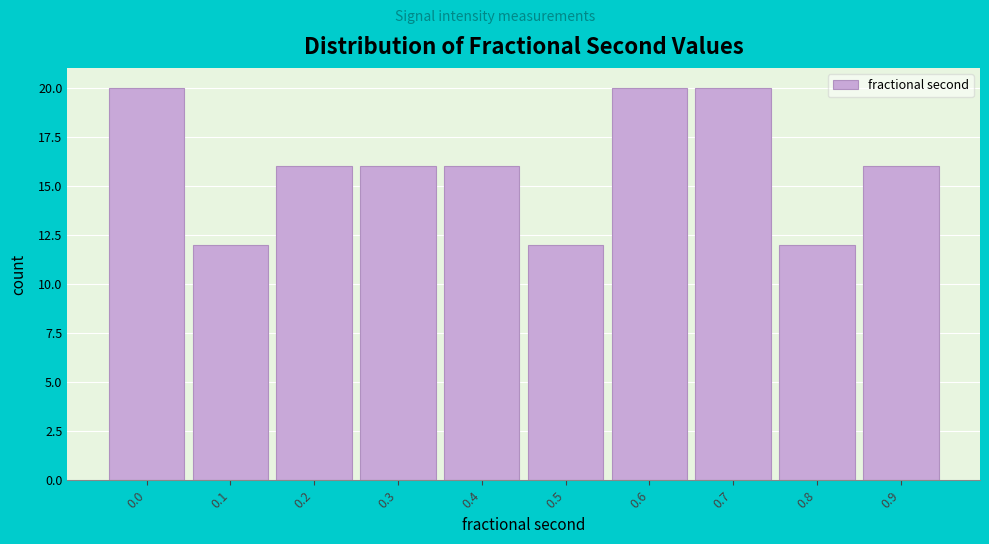

Reading left to right, list all the values displayed in this chart.

0.0=20	0.1=12	0.2=16	0.3=16	0.4=16	0.5=12	0.6=20	0.7=20	0.8=12	0.9=16